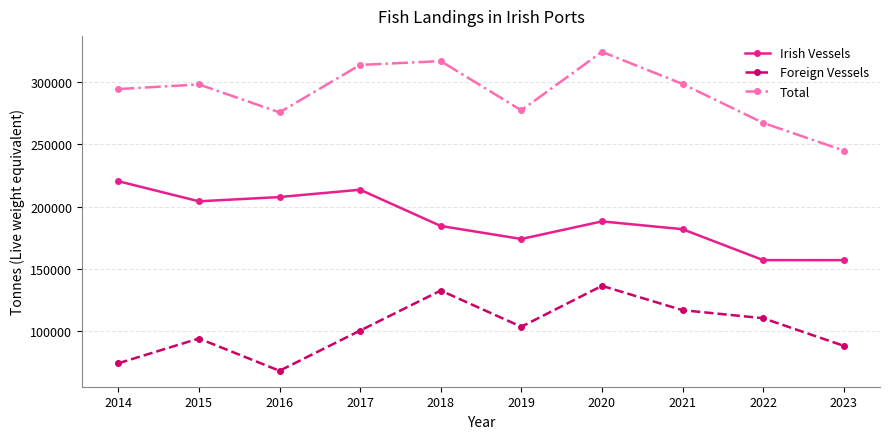

What is the value of the Foreign Vessels point at the 3rd from the left?

68012